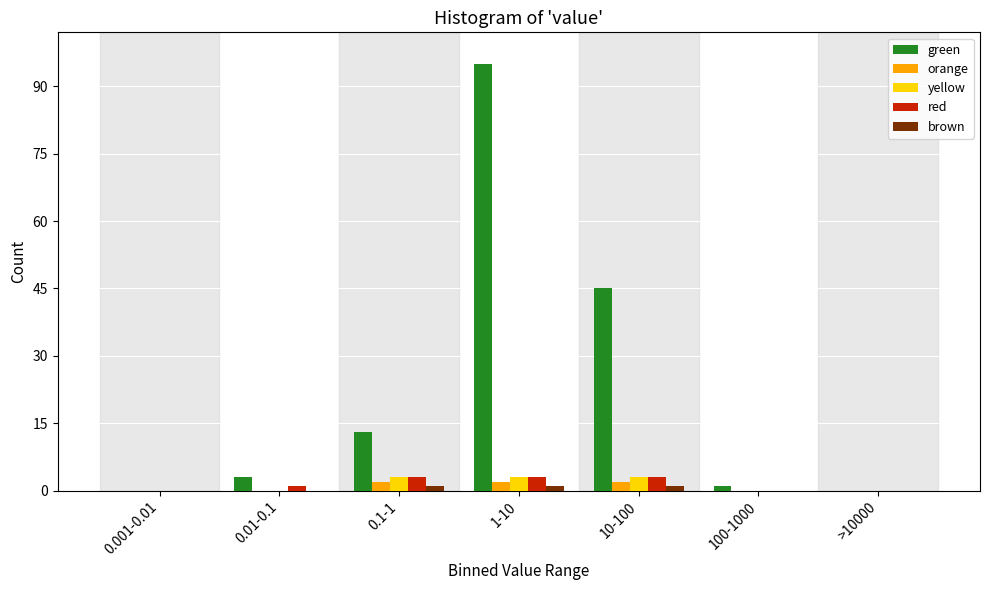

Between 10-100 and 100-1000, which series saw the biggest shift?

green